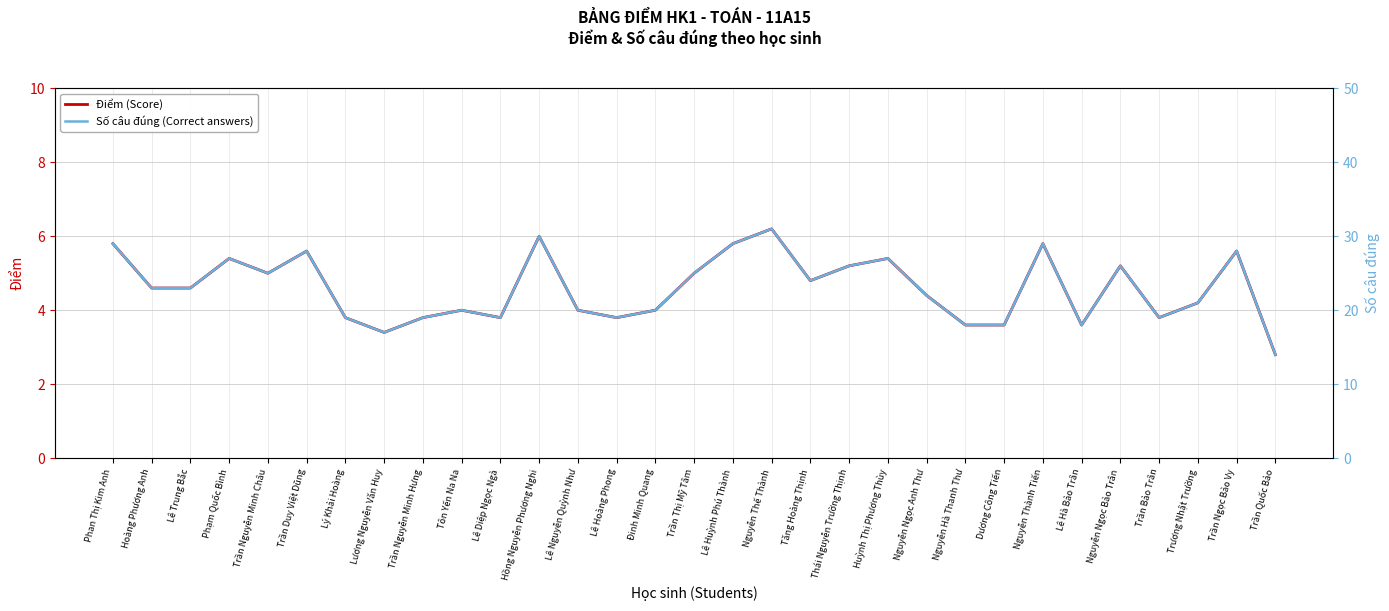

At which category is the sum across all series the highest?

Nguyễn Thế Thành